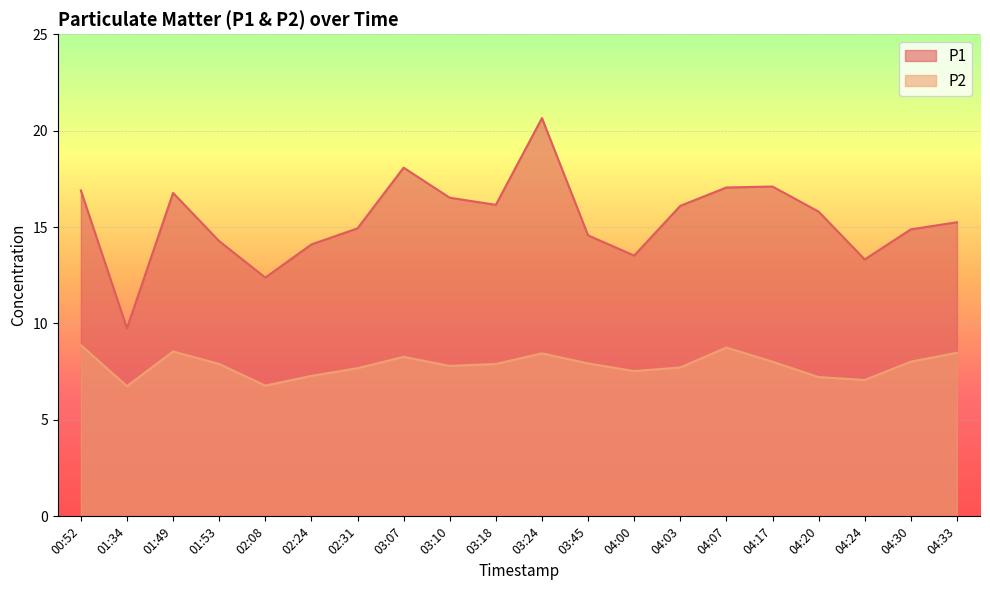

Which label corresponds to the largest value in the chart?

03:24